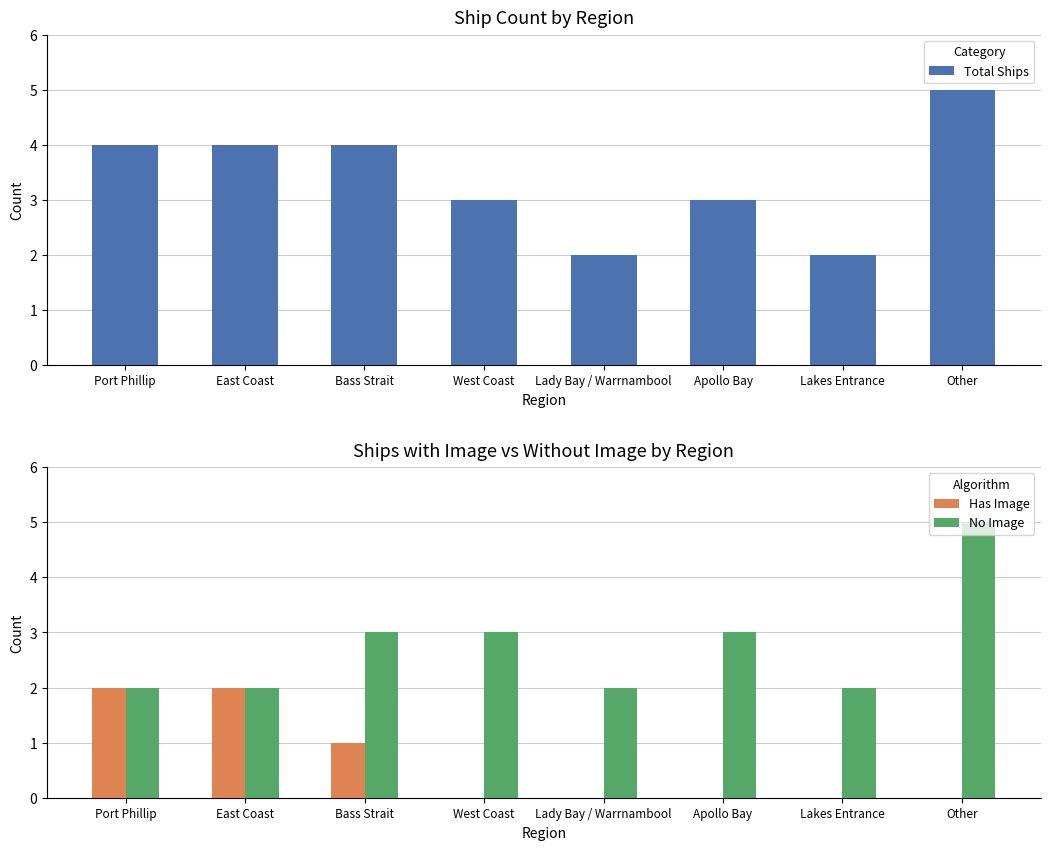

Which series has the largest range (max minus min)?

Total Ships